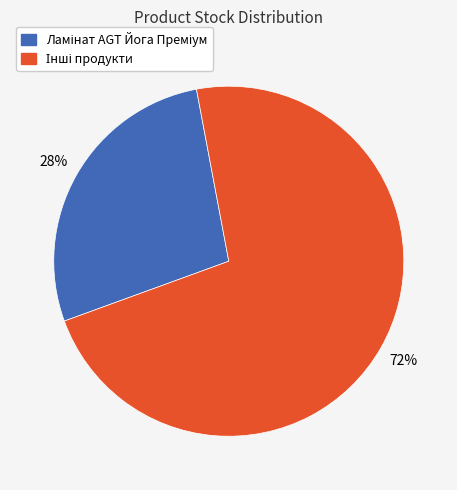

To the nearest percent, what is the average slice percentage?

50%